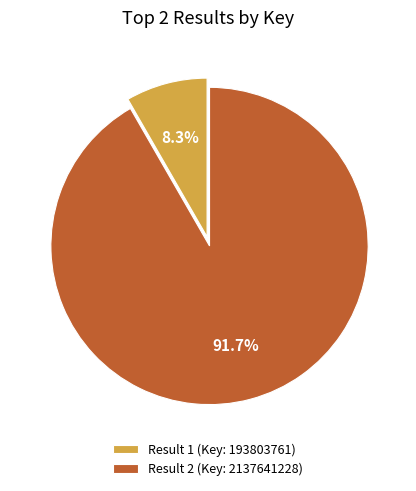

Combined, what portion of the pie is Result 2 (Key: 2137641228) and Result 1 (Key: 193803761)?

100.0%